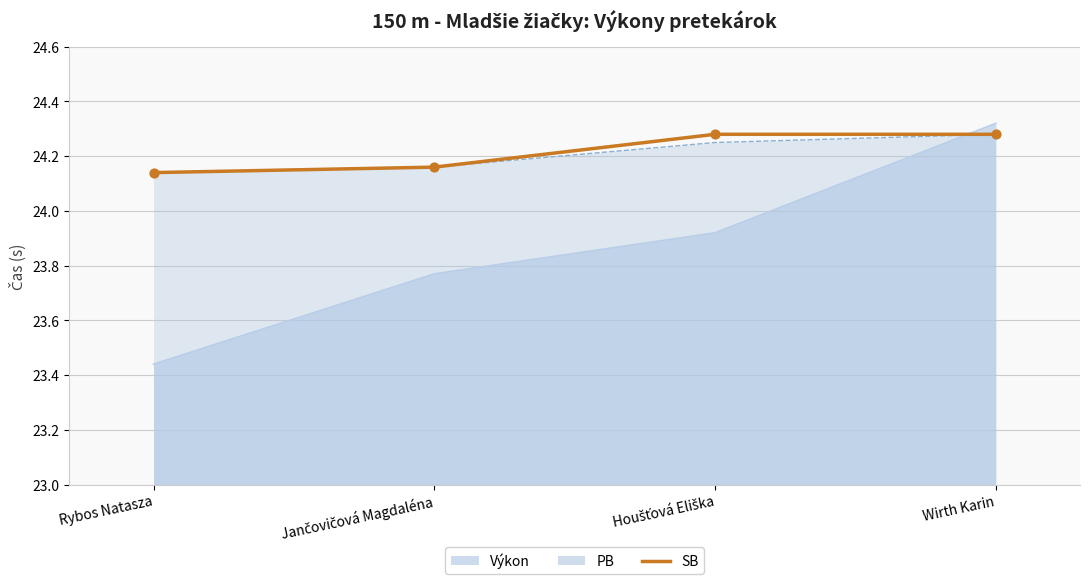

What is the change in value from Jančovičová Magdaléna to Wirth Karin?

+0.1